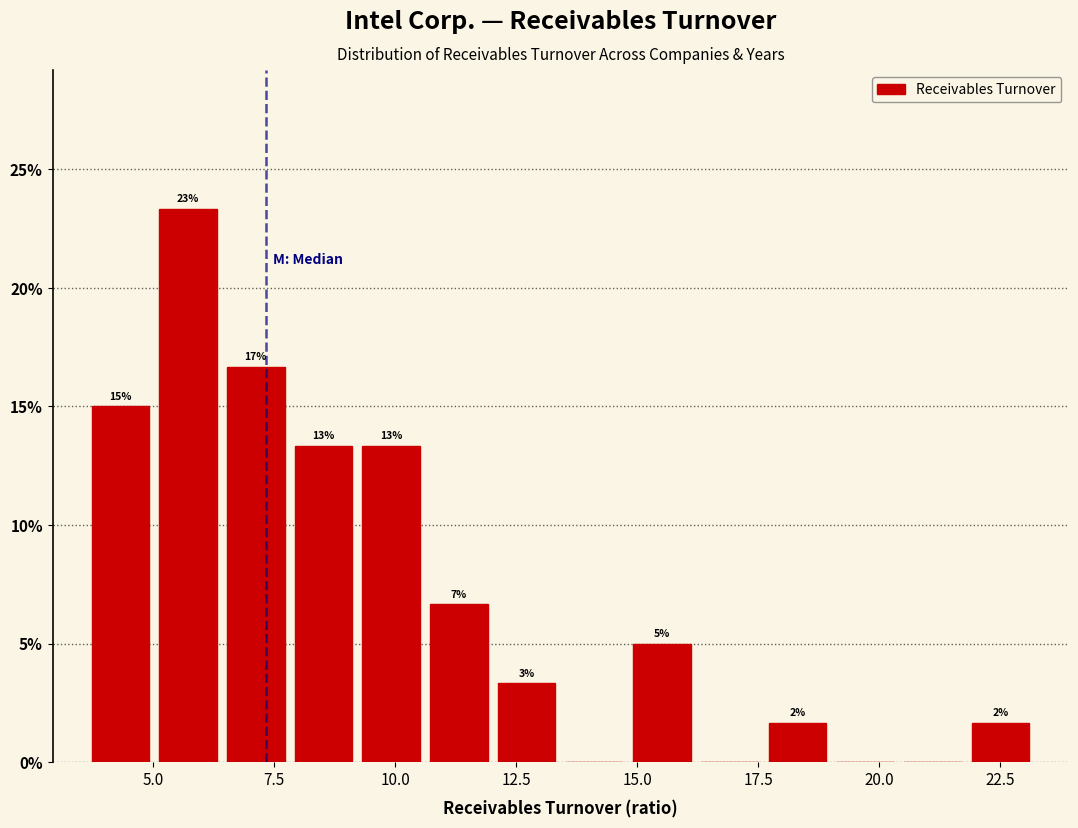

Read against the x-axis, roughly where is the centre of the tallest bar?

5.5